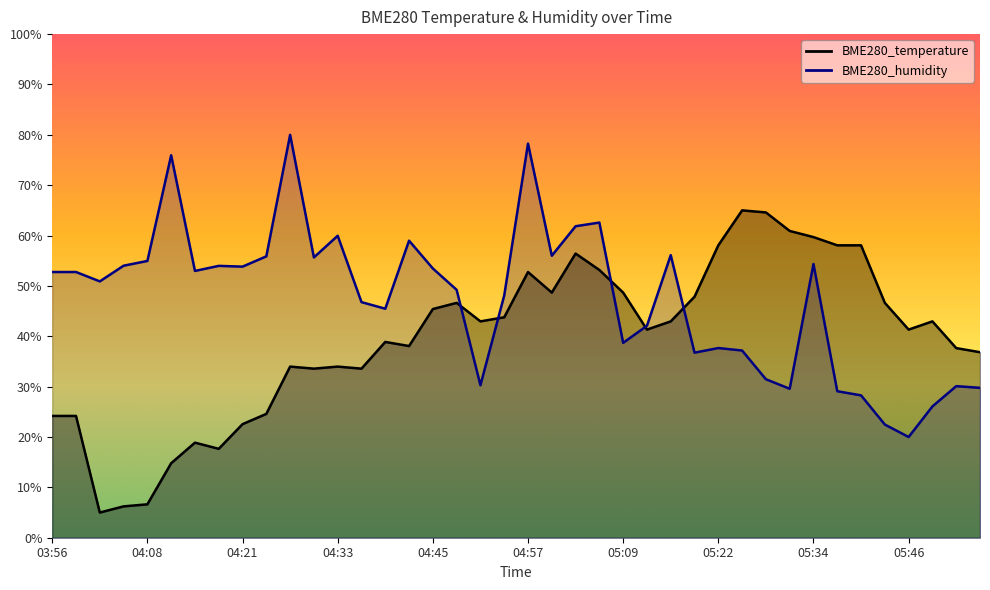

Rank the series by their average value, from lowest to highest.

BME280_temperature, BME280_humidity